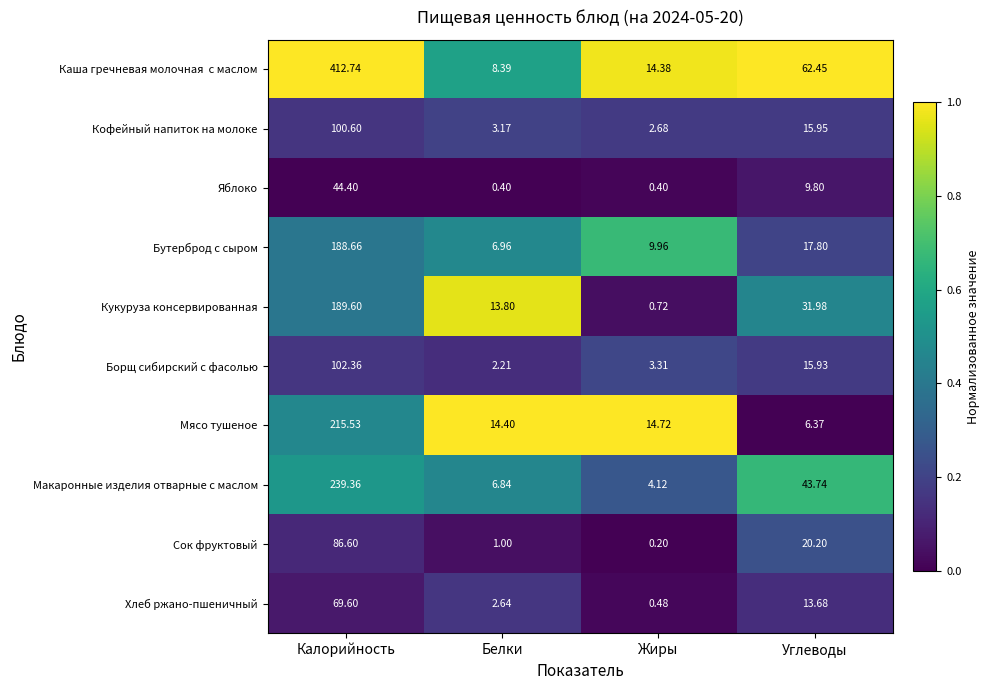

Is the value of Кофейный напиток на молоке at Белки greater than the value of Кукуруза консервированная at Белки?

No